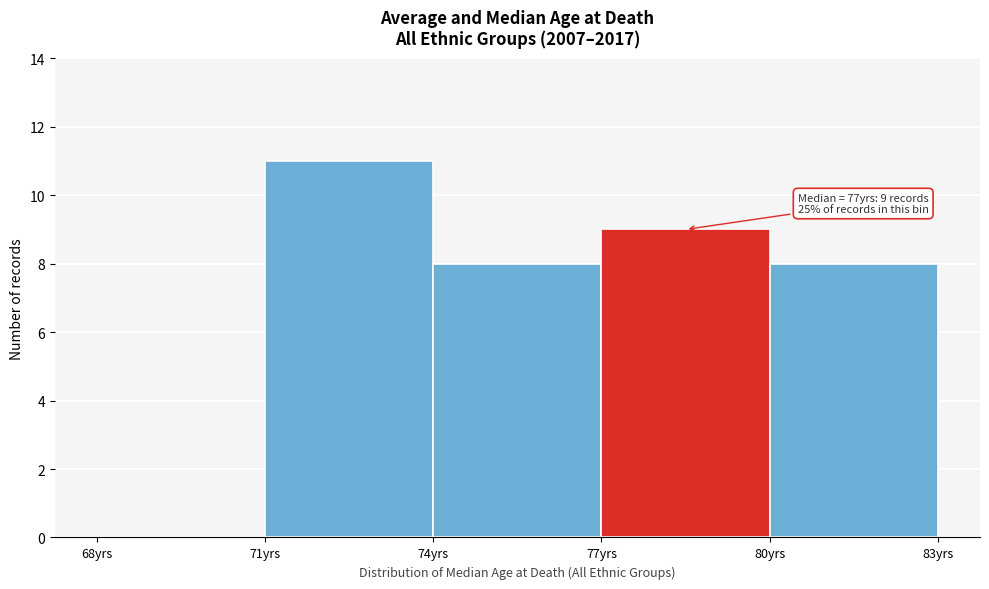

Over which range of the x-axis is the bar tallest?

71 to 74